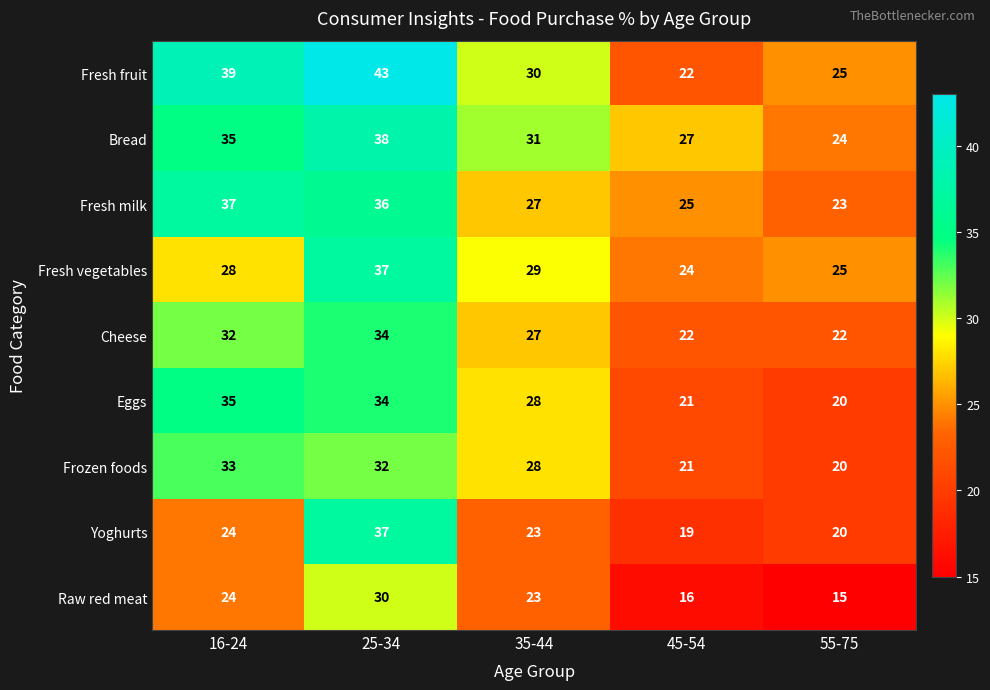

What is the difference between the maximum and second lowest values in the Fresh milk series?

12